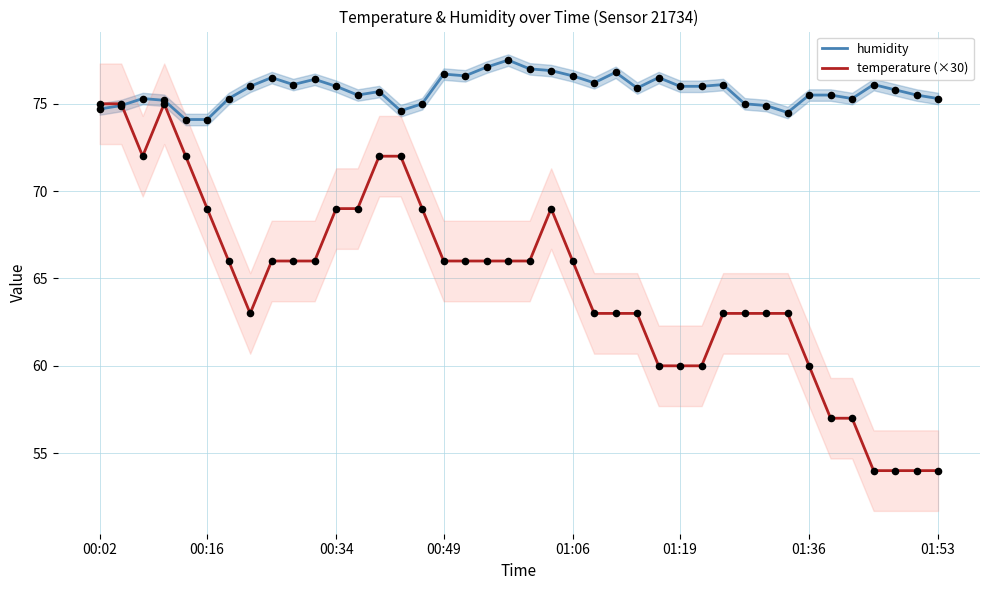

What is the total value across all series at 36?

130.1